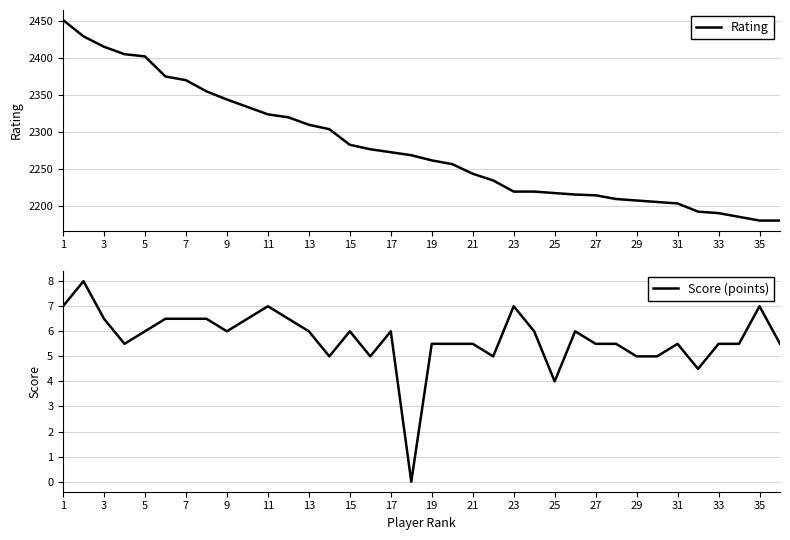

The Rating series shows 702 at 29. True or false?

False